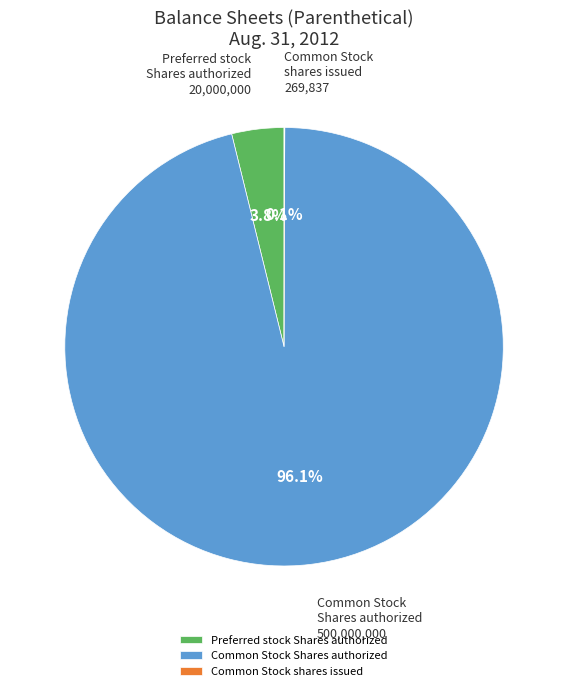

Between Common Stock Shares authorized and Preferred stock Shares authorized, which is larger?

Common Stock Shares authorized